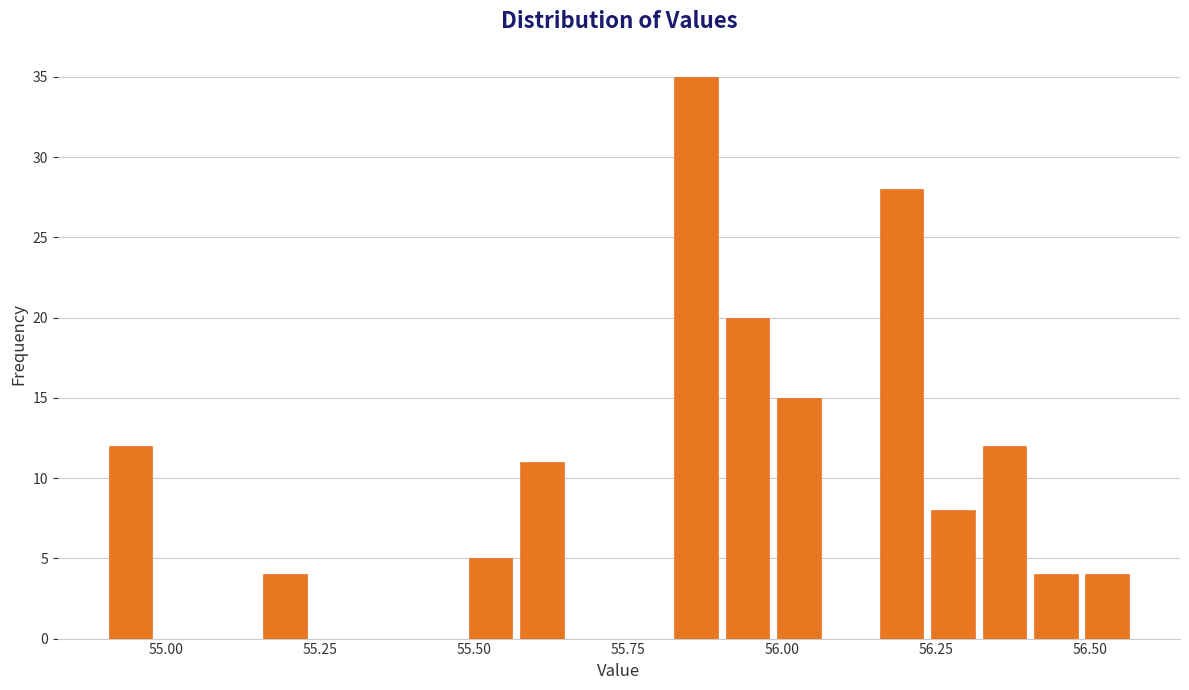

Around what value on the x-axis is the tallest bar? Give the approximate position of its centre, as read against the axis.

55.85